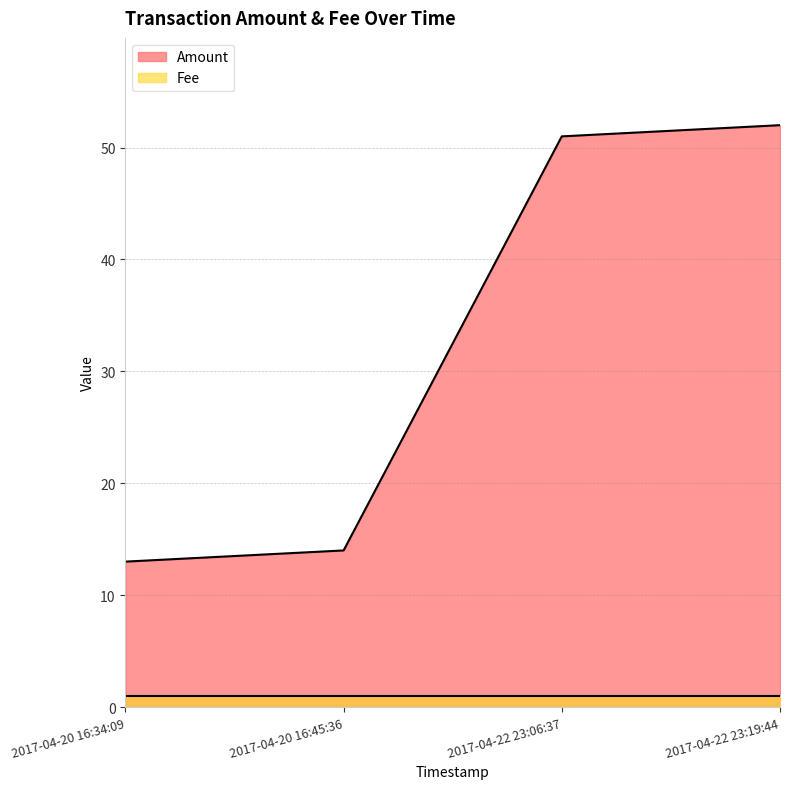

What is the label of the 3rd point from the left?

2017-04-22 23:06:37